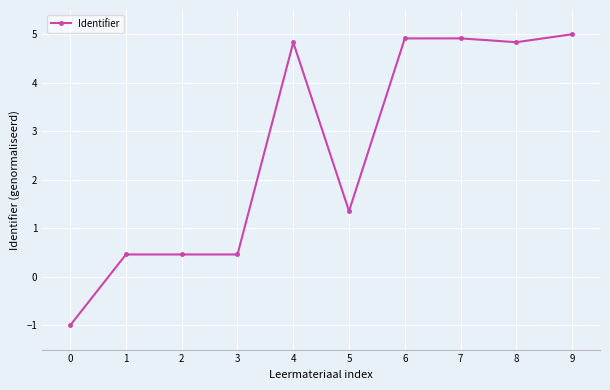

Reading left to right, list all the values displayed in this chart.

-1.0	0.5	0.5	0.5	4.8	1.4	4.9	4.9	4.8	5.0